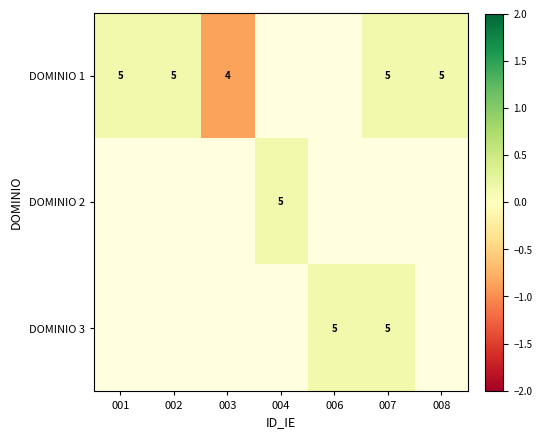

Between 001 and 003, which series saw the biggest shift?

DOMINIO 1